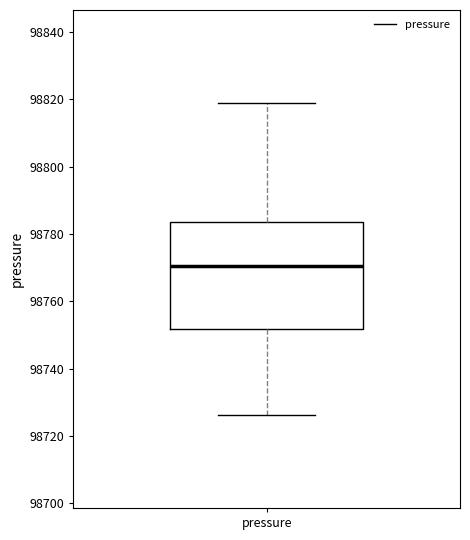

Transcribe this box plot: give where the median line is, the range the box spans, and where the two whiskers end, as read against the y-axis. The values are not printed on the chart, so give them approximately, as read against the axis.

median 98770, box 98752 to 98784, whiskers 98726 to 98818